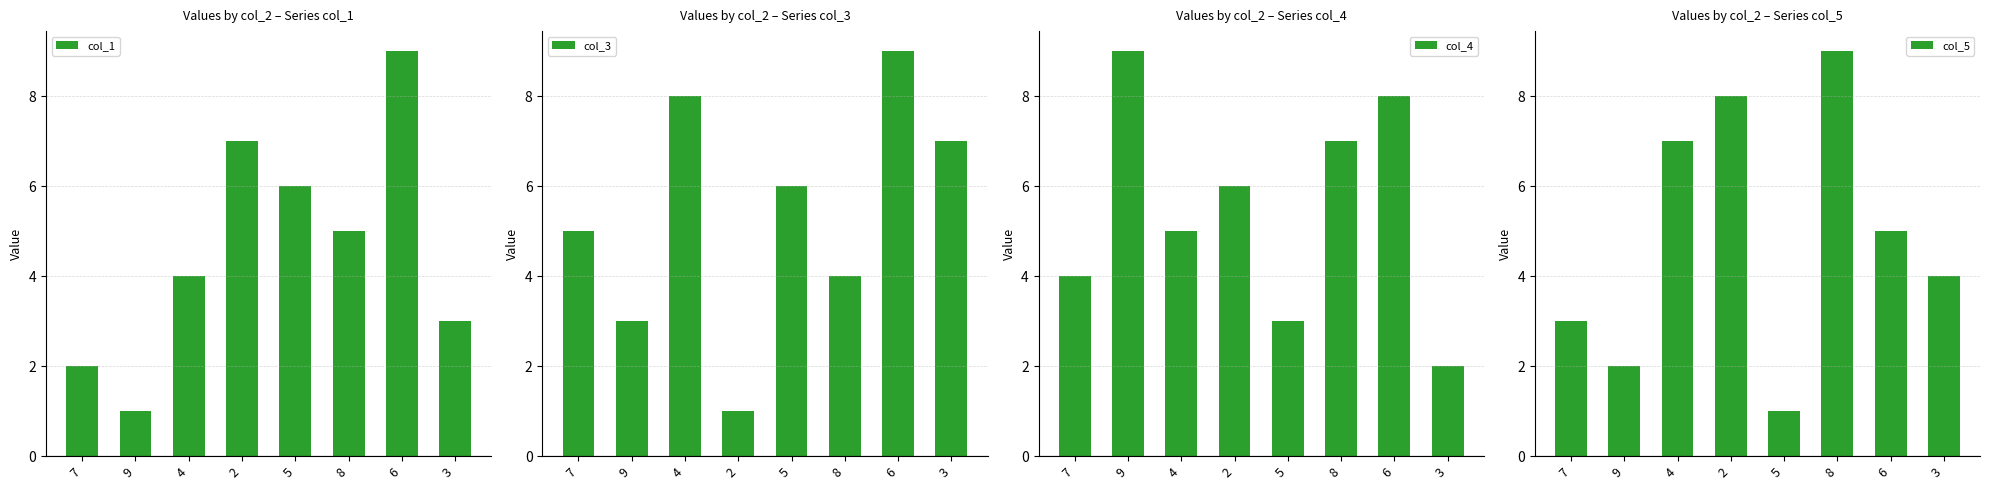

What is the average value of the col_4 series?

6